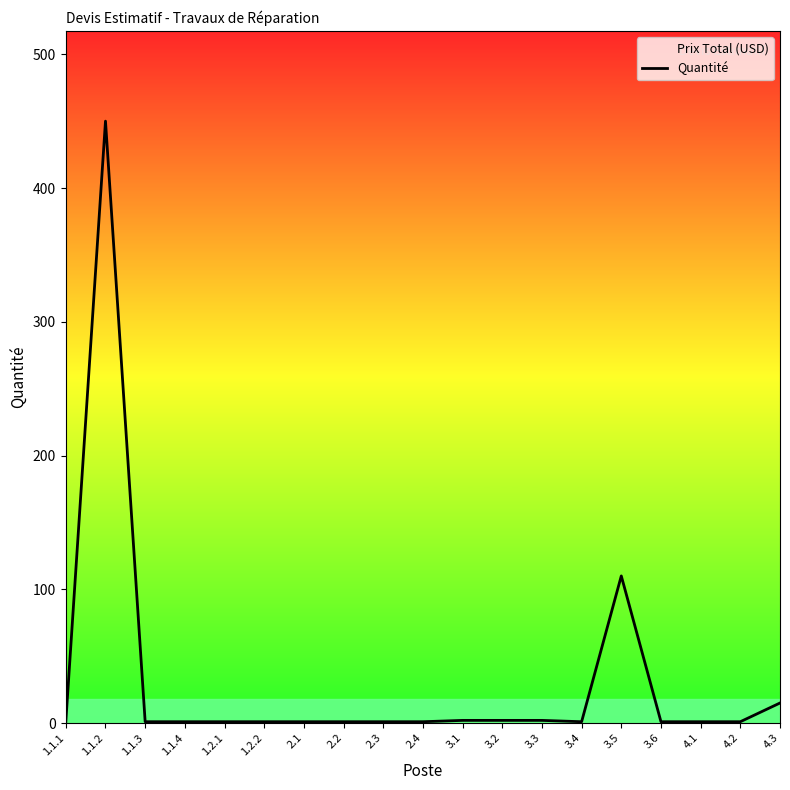

What is the approximate value at 3.1?

2